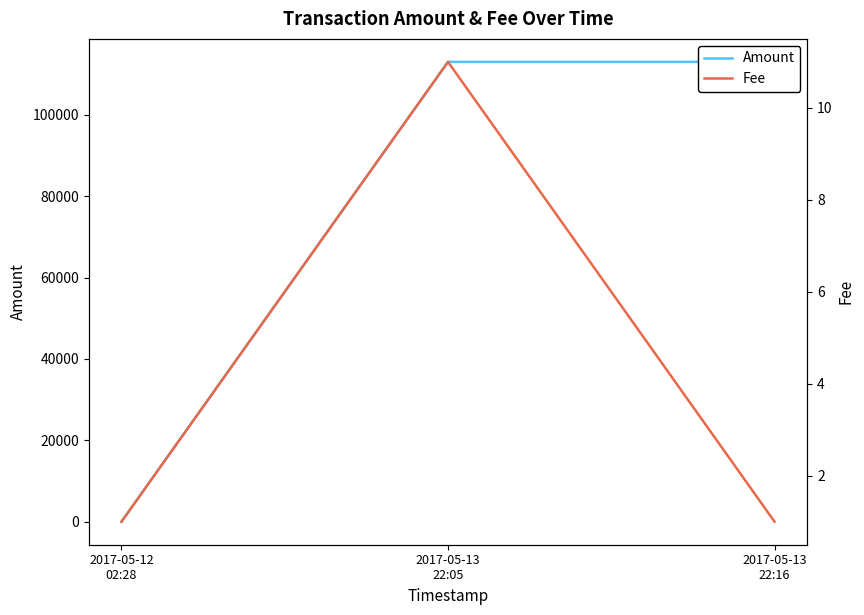

Rank the series by their maximum value, from highest to lowest.

Amount, Fee